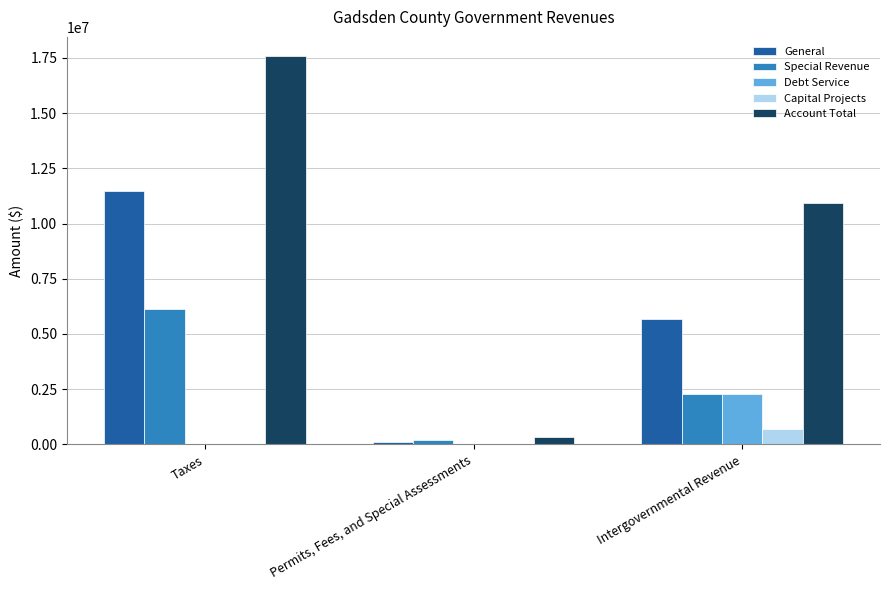

How many General values are between 129518 and 11458993?

3